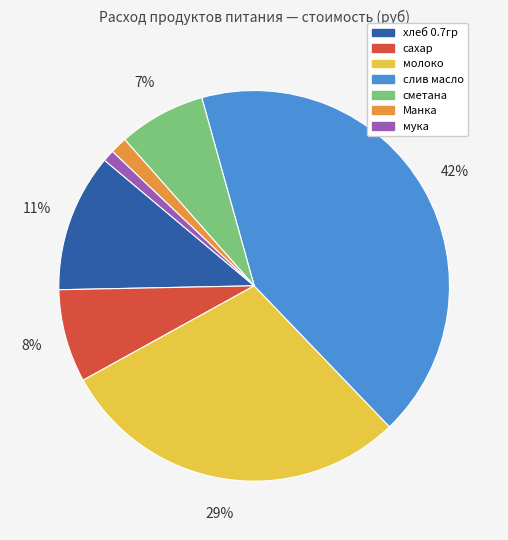

Which category has the biggest portion of the pie?

слив масло